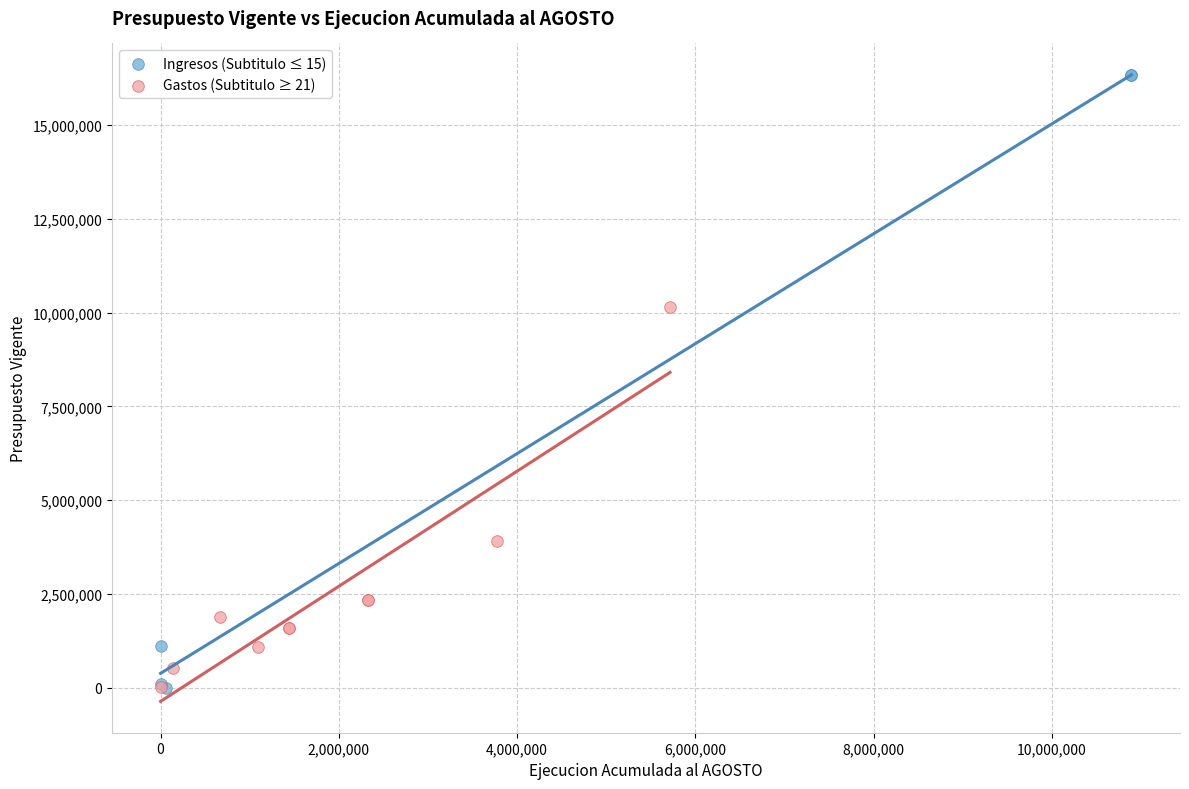

Which series contains the highest Y value?

Ingresos (Subtitulo ≤ 15)